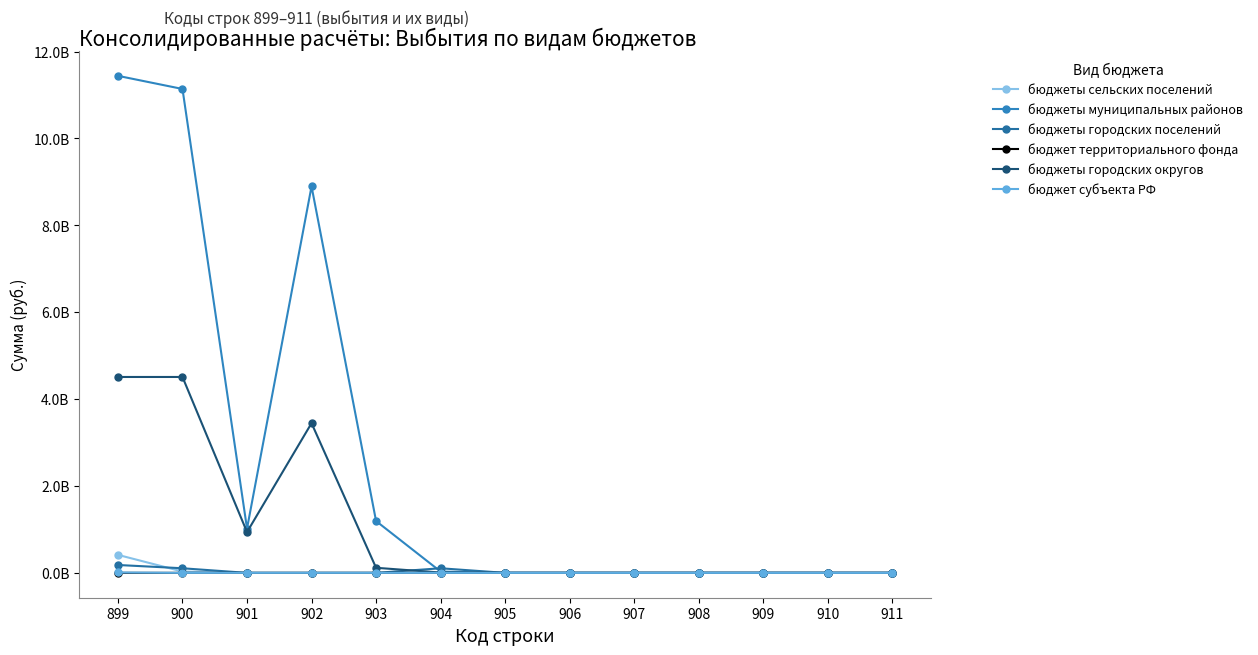

The value of бюджет субъекта РФ at 910 is -4716243.4. True or false?

False